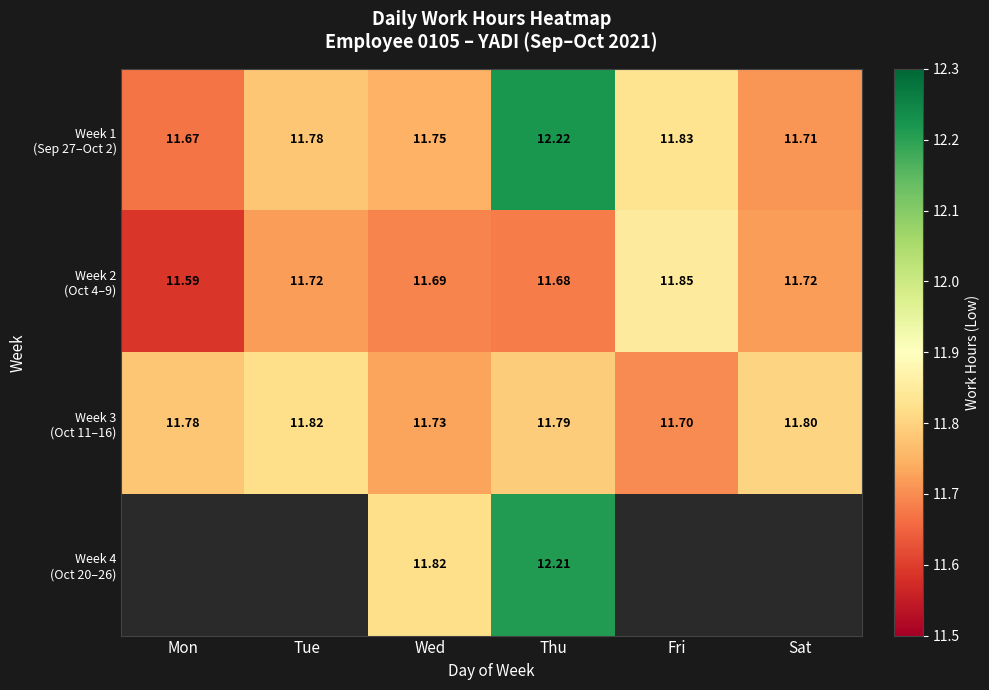

Which series has the largest total across all categories?

Week 1 (Sep 27–Oct 2)